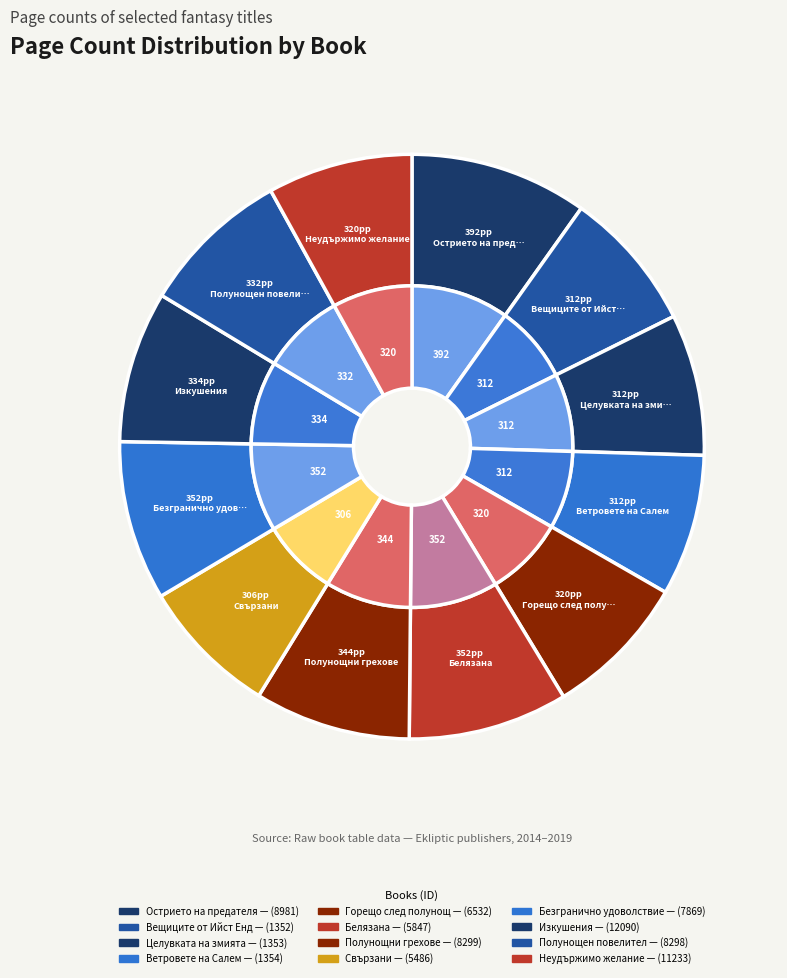

To the nearest percent, what percentage of the pie is Целувката на змията
(1353)?

8%